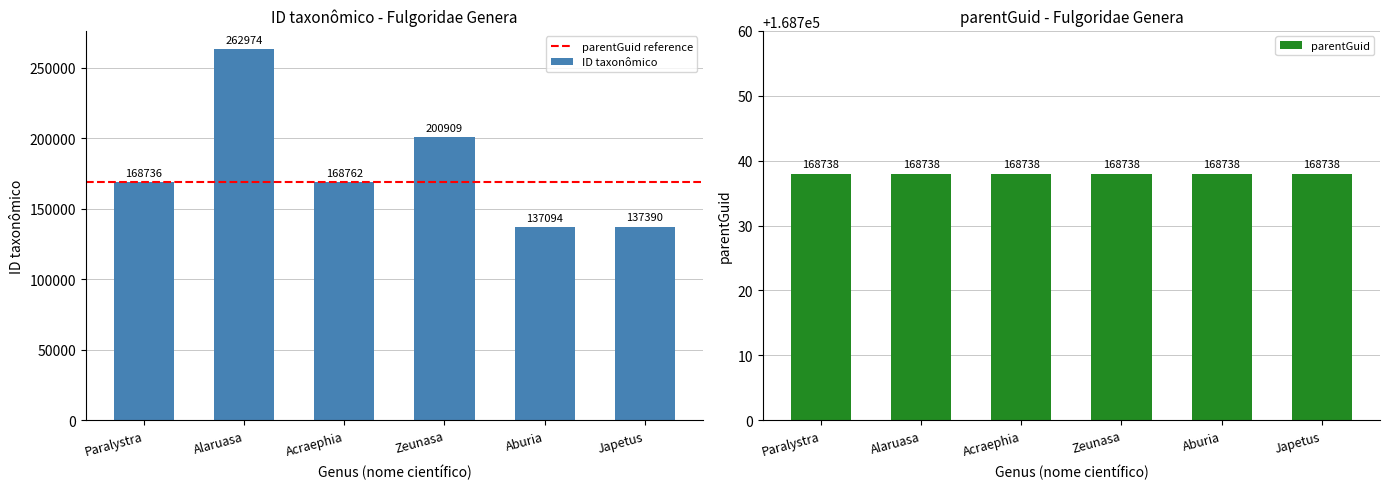

Which category has the highest value across all series?

Alaruasa